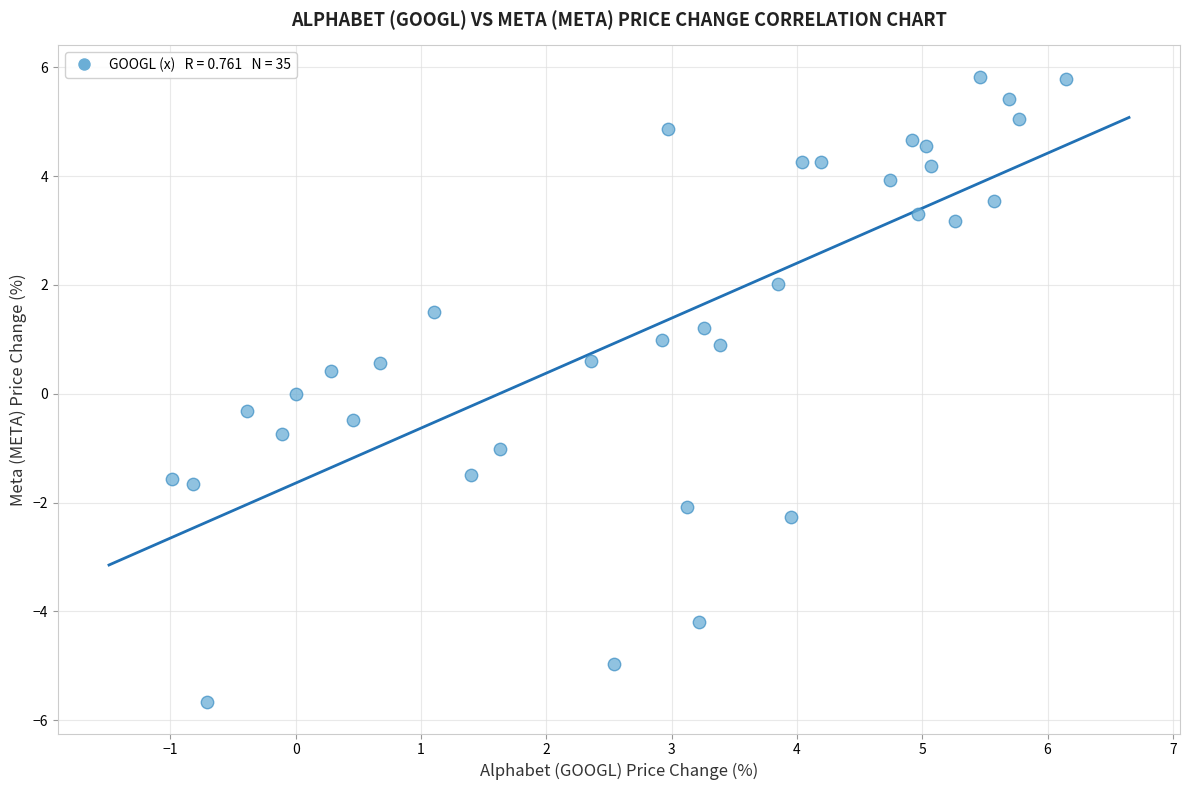

What is the range of X values (max minus min)?

7.1